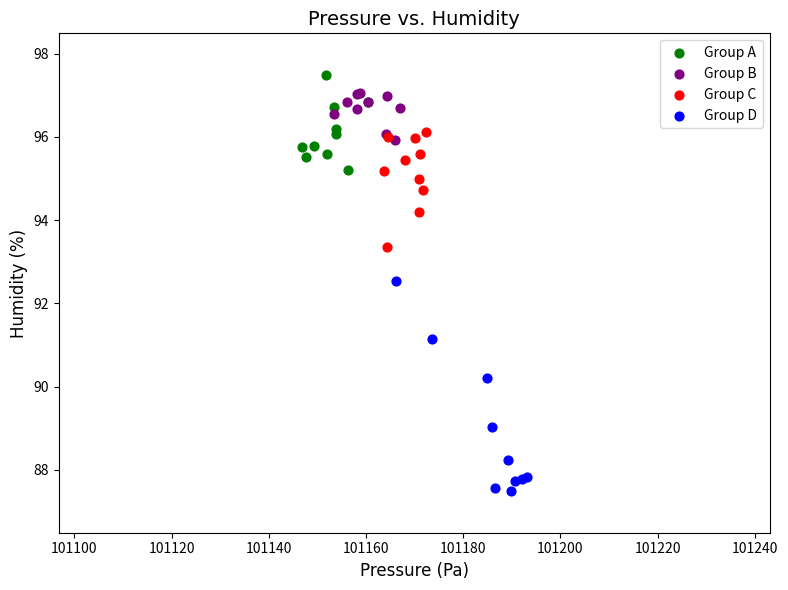

Which series reaches the maximum Y coordinate?

Group A